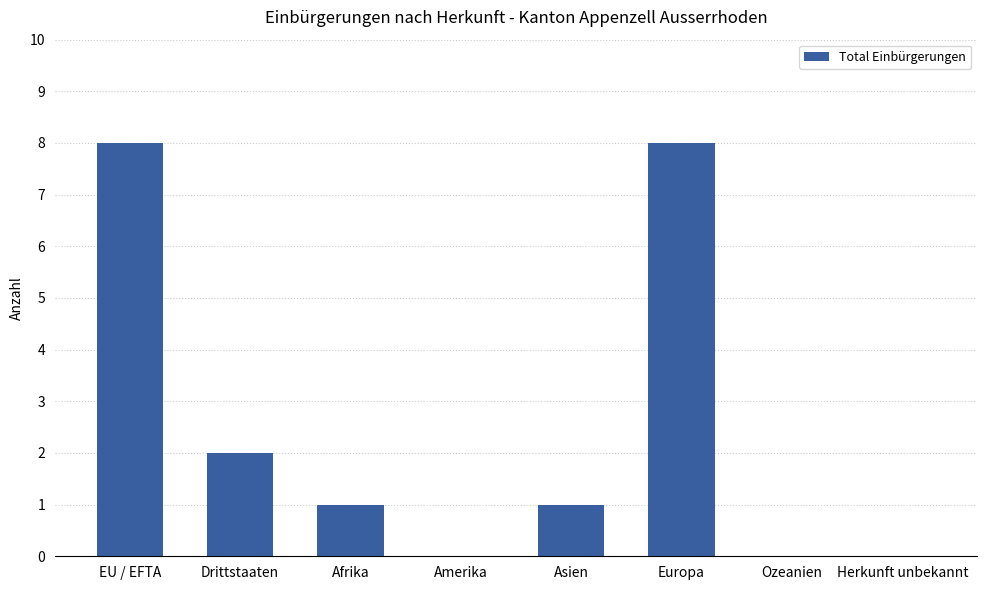

What is the maximum value shown in the chart?

8